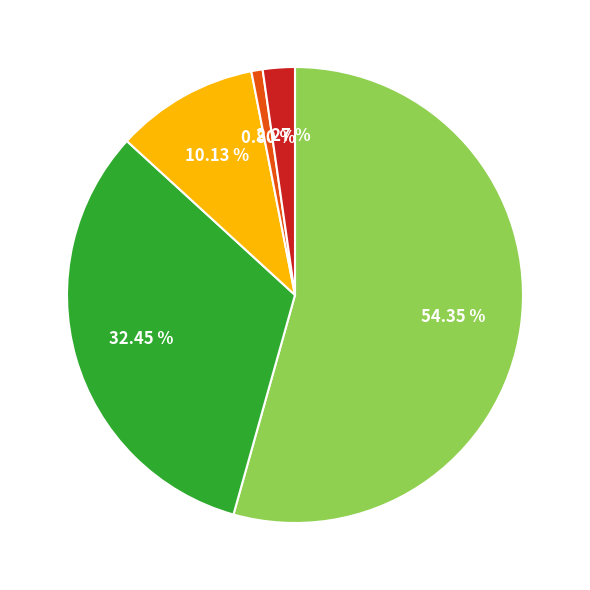

How many segments does this pie chart have?

5